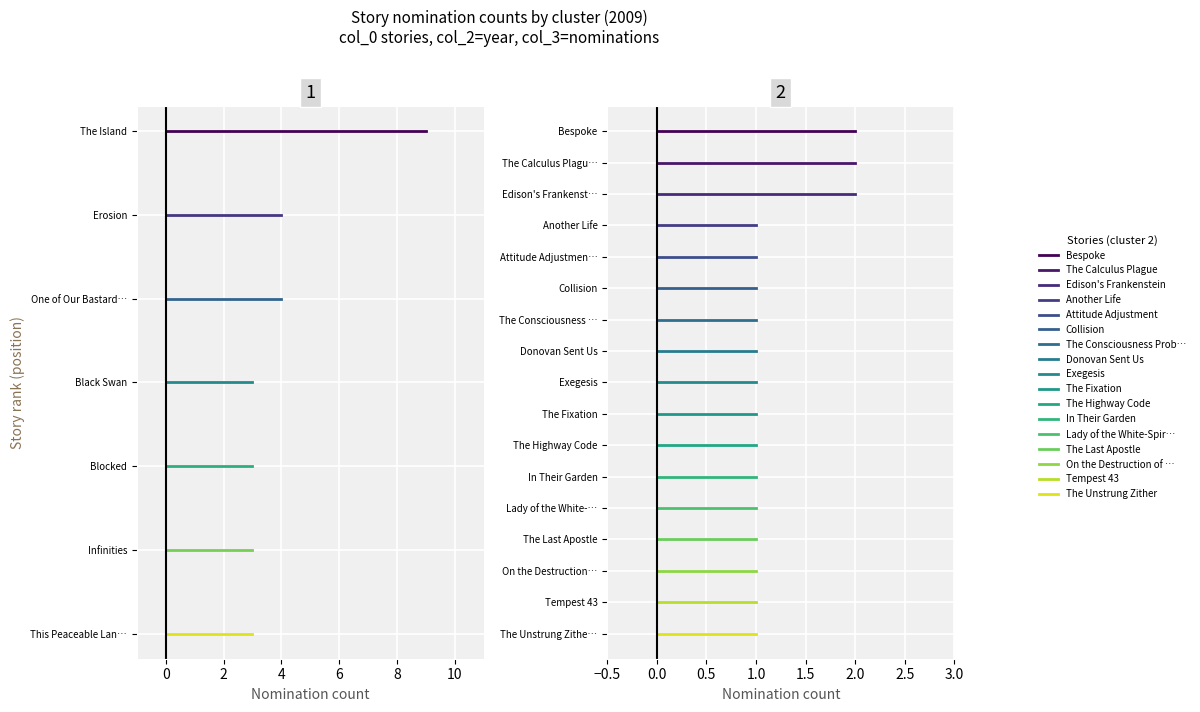

Approximately how many times larger is the value at Exegesis compared to Tempest 43?

1.0